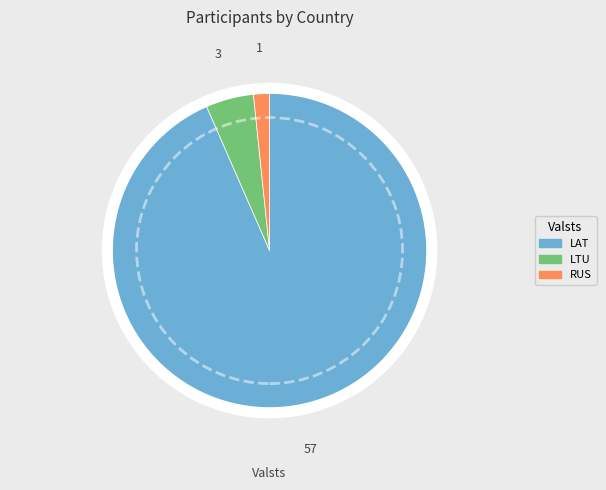

Between LTU and RUS, which is larger?

LTU